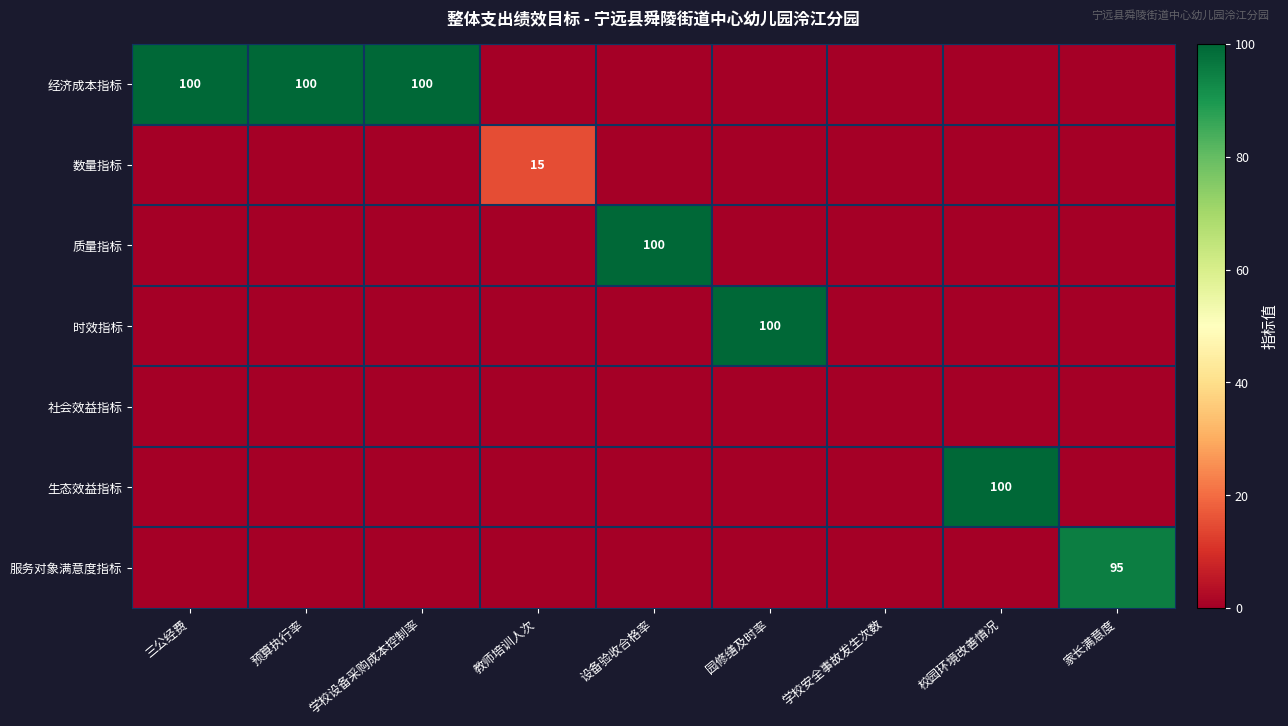

Is it true that 服务对象满意度指标 equals 95 at 家长满意度?

True